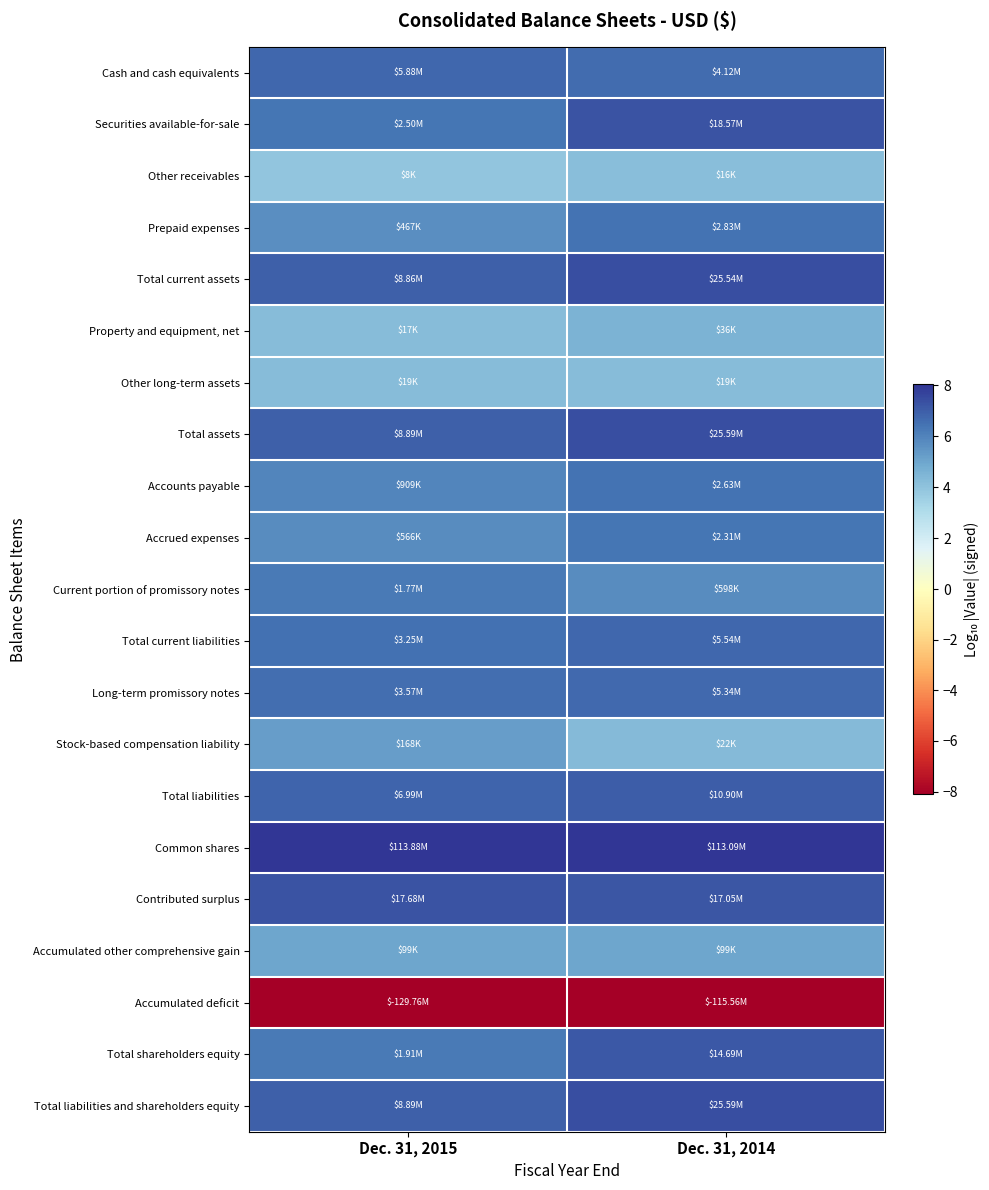

Reading left to right, extract all data points from this chart.

Cash and cash equivalents: Dec. 31, 2015=6.8	Dec. 31, 2014=6.6
Securities available-for-sale: Dec. 31, 2015=6.4	Dec. 31, 2014=7.3
Other receivables: Dec. 31, 2015=3.9	Dec. 31, 2014=4.2
Prepaid expenses: Dec. 31, 2015=5.7	Dec. 31, 2014=6.5
Total current assets: Dec. 31, 2015=6.9	Dec. 31, 2014=7.4
Property and equipment, net: Dec. 31, 2015=4.2	Dec. 31, 2014=4.6
Other long-term assets: Dec. 31, 2015=4.3	Dec. 31, 2014=4.3
Total assets: Dec. 31, 2015=6.9	Dec. 31, 2014=7.4
Accounts payable: Dec. 31, 2015=6.0	Dec. 31, 2014=6.4
Accrued expenses: Dec. 31, 2015=5.8	Dec. 31, 2014=6.4
Current portion of promissory notes: Dec. 31, 2015=6.2	Dec. 31, 2014=5.8
Total current liabilities: Dec. 31, 2015=6.5	Dec. 31, 2014=6.7
Long-term promissory notes: Dec. 31, 2015=6.6	Dec. 31, 2014=6.7
Stock-based compensation liability: Dec. 31, 2015=5.2	Dec. 31, 2014=4.3
Total liabilities: Dec. 31, 2015=6.8	Dec. 31, 2014=7.0
Common shares: Dec. 31, 2015=8.1	Dec. 31, 2014=8.1
Contributed surplus: Dec. 31, 2015=7.2	Dec. 31, 2014=7.2
Accumulated other comprehensive gain: Dec. 31, 2015=5.0	Dec. 31, 2014=5.0
Accumulated deficit: Dec. 31, 2015=-8.1	Dec. 31, 2014=-8.1
Total shareholders equity: Dec. 31, 2015=6.3	Dec. 31, 2014=7.2
Total liabilities and shareholders equity: Dec. 31, 2015=6.9	Dec. 31, 2014=7.4